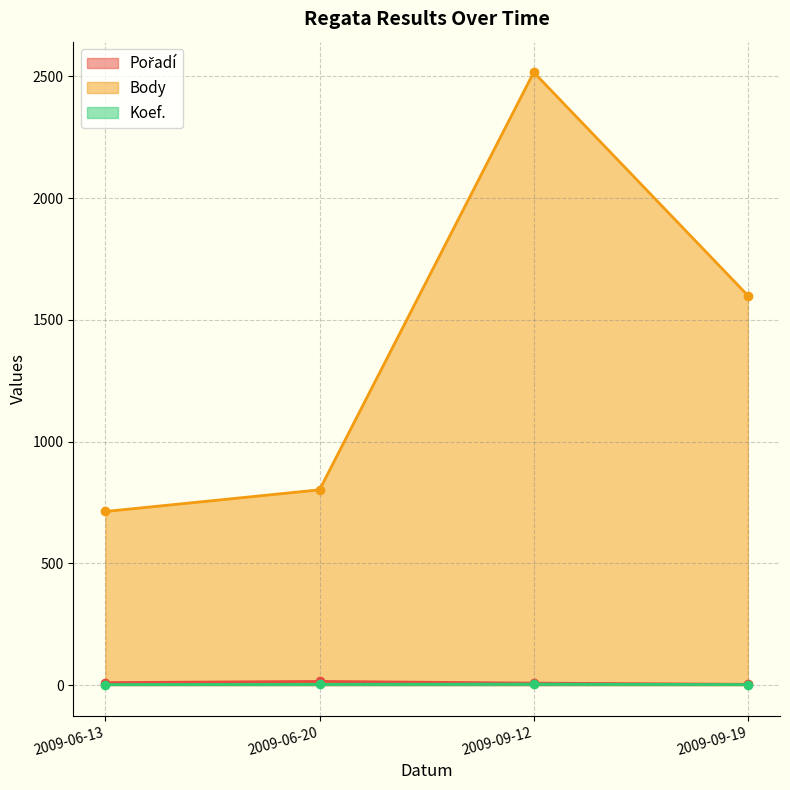

True or false: Pořadí and Body intersect in this chart.

False